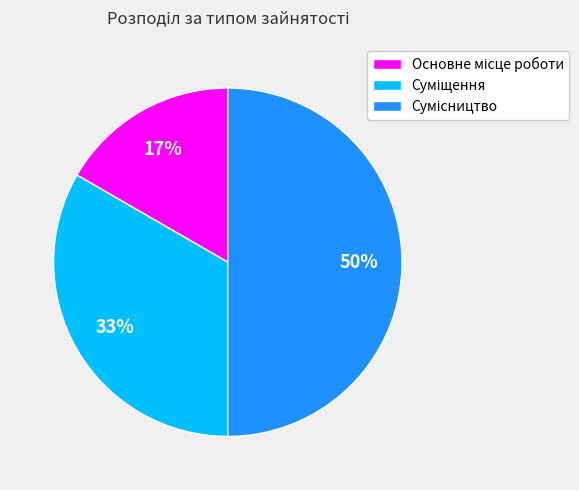

To the nearest percent, what is the average slice percentage?

33%